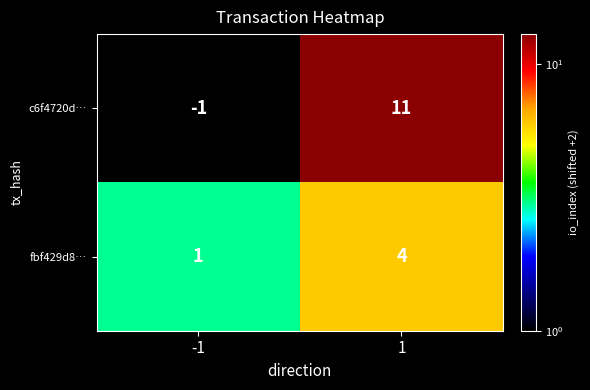

Which series has the largest range (max minus min)?

c6f4720d…